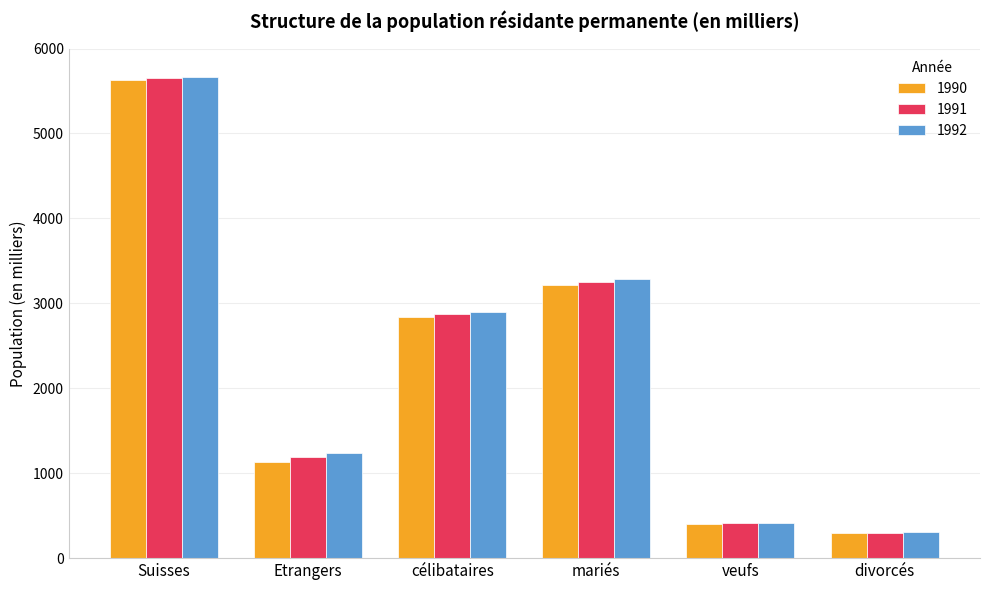

What is the minimum value for 1991?

298.4